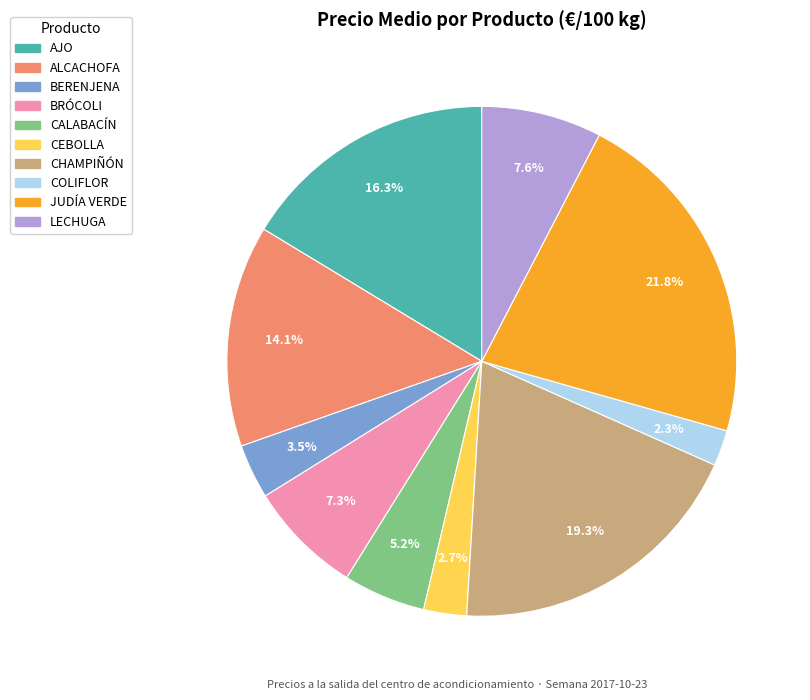

Is BERENJENA the majority of the pie?

No